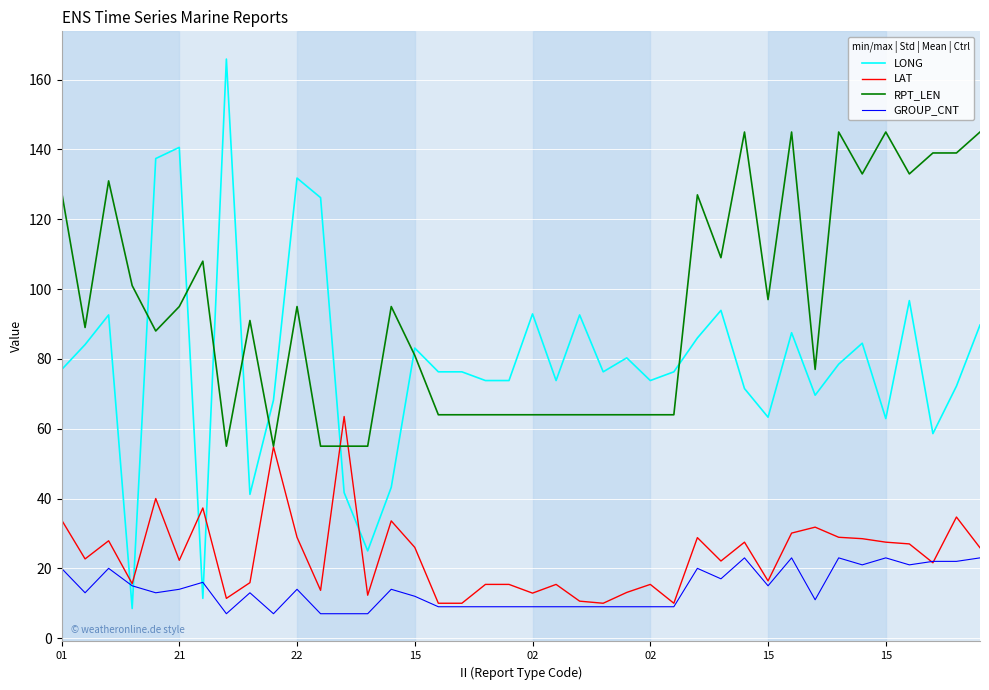

Which series has the largest total across all categories?

RPT_LEN